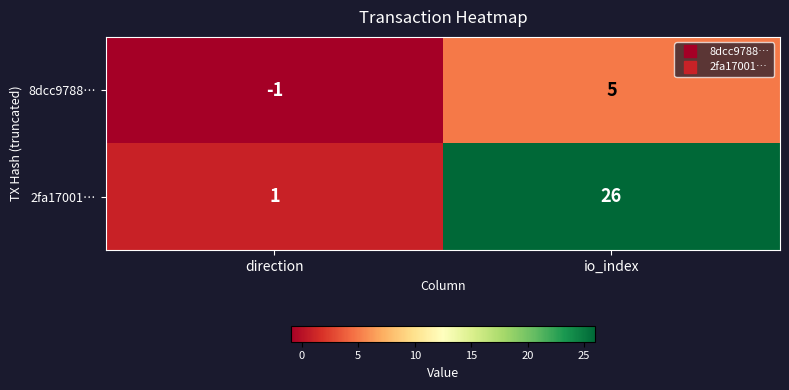

List the series in order of their peak value, lowest first.

8dcc9788…, 2fa17001…